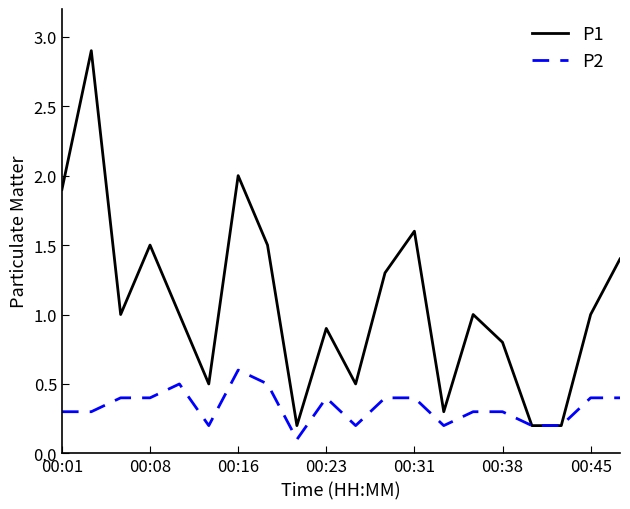

What is the highest value of the P1 series?

2.9